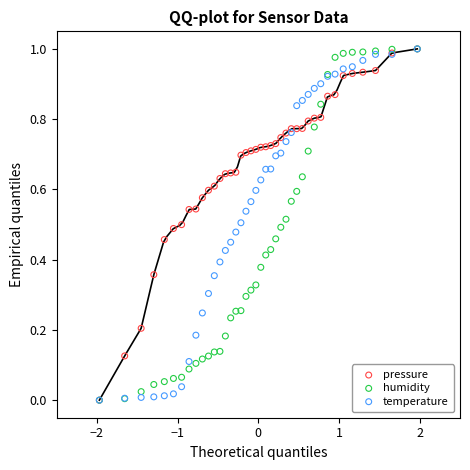

What are all the series names shown in the legend?

pressure, humidity, temperature